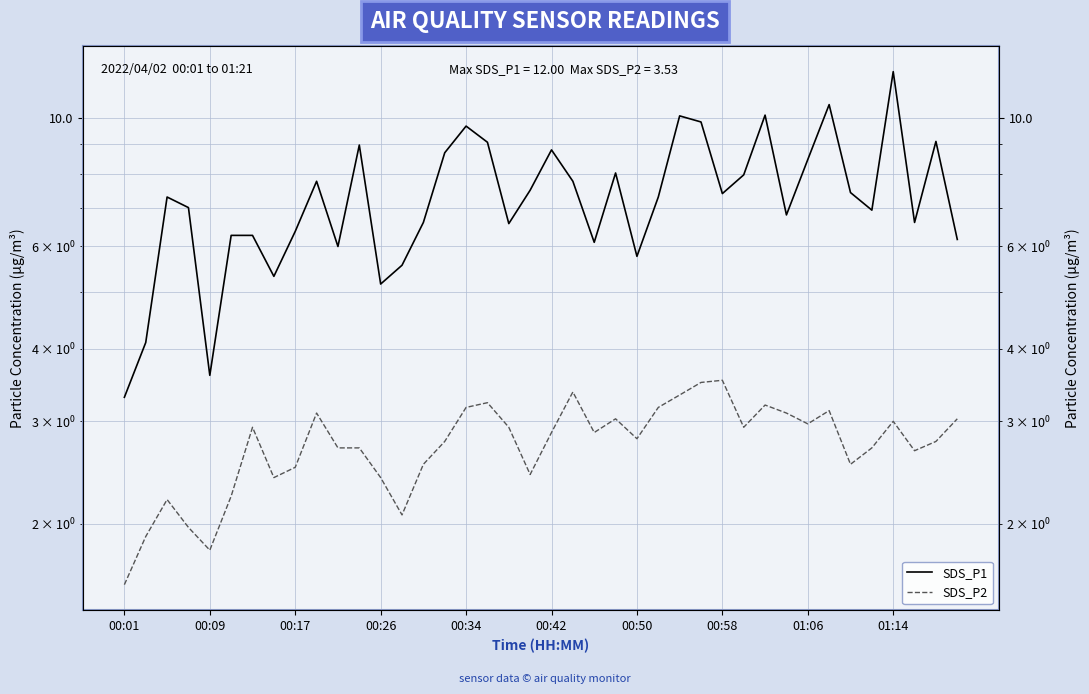

Does the chart have visible grid lines?

Yes